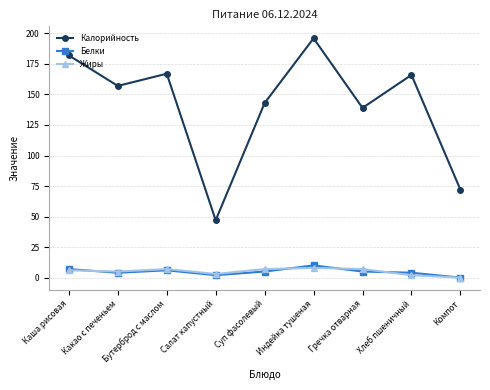

True or false: Жиры has a value of 5 at Какао с печеньем.

True